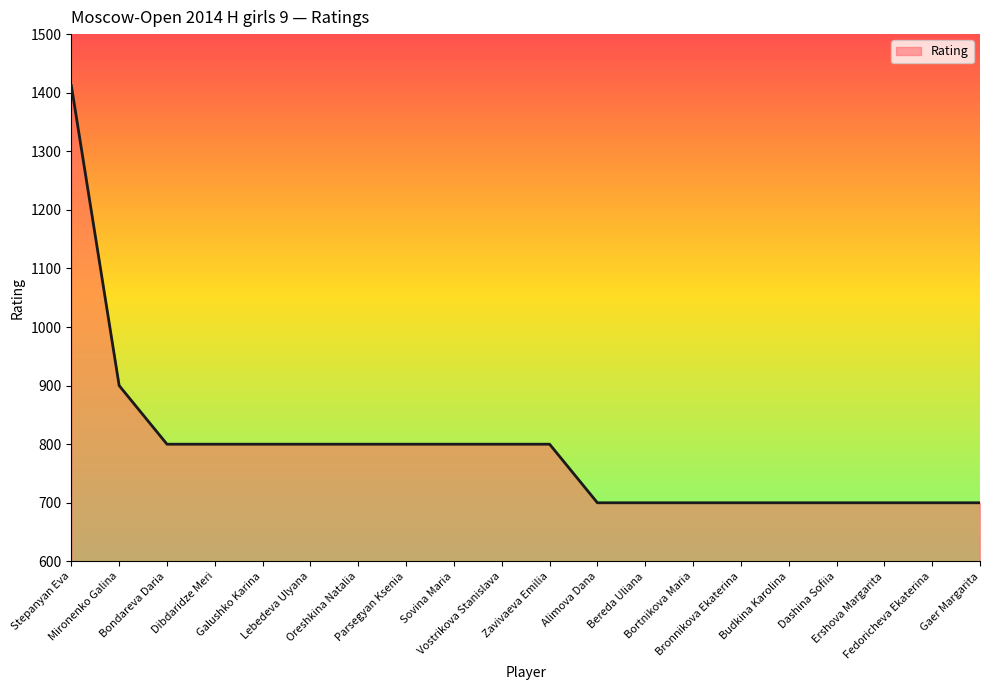

What is the minimum value shown in the chart?

700